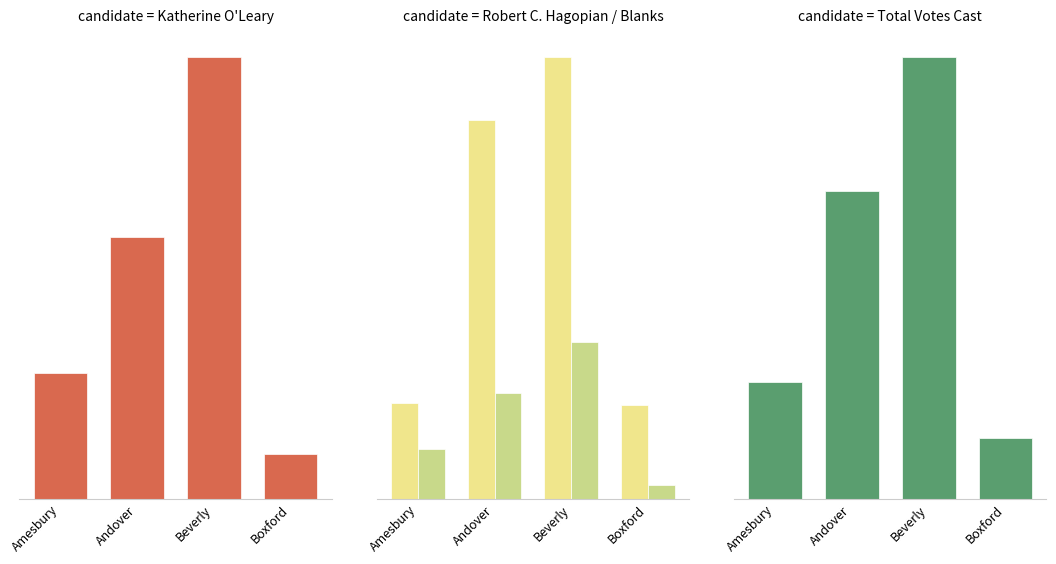

Rank the series at Boxford from highest to lowest value.

Total Votes Cast, Robert C. Hagopian, Katherine O'Leary, Blanks